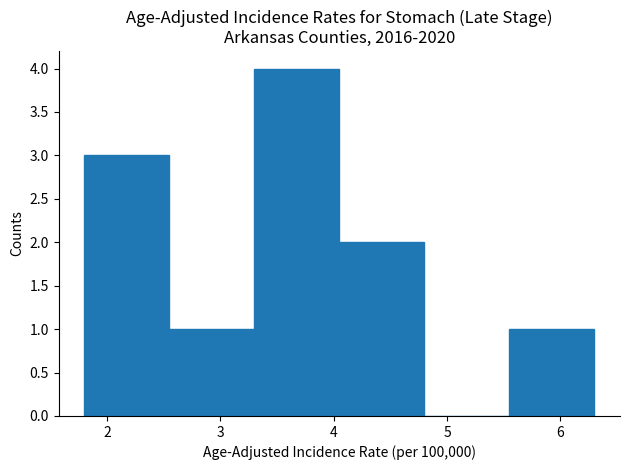

Reading left to right, transcribe this chart: for each bar, give the range it covers on the x-axis and its height. Neither the bar edges nor the heights are printed on the chart, so give them approximately, as read against the axes.

1.80 to 2.55: 3
2.55 to 3.30: 1
3.30 to 4.05: 4
4.05 to 4.80: 2
4.80 to 5.55: 0
5.55 to 6.30: 1